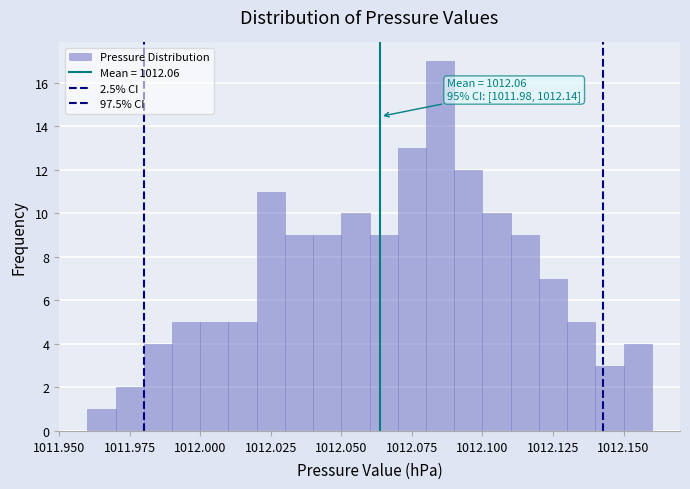

Read against the x-axis, roughly where is the centre of the tallest bar?

1012.085